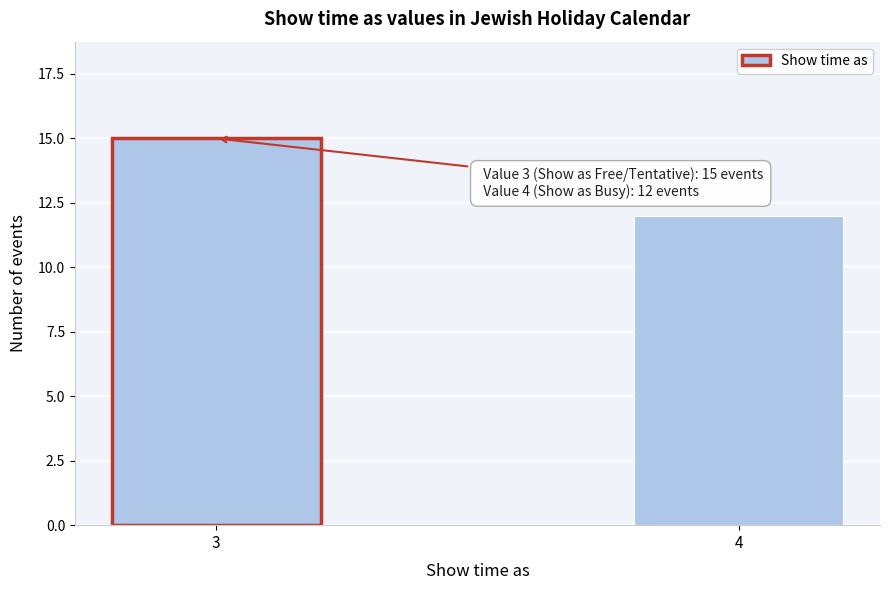

Reading right to left, list all the values displayed in this chart.

4=12	3=15